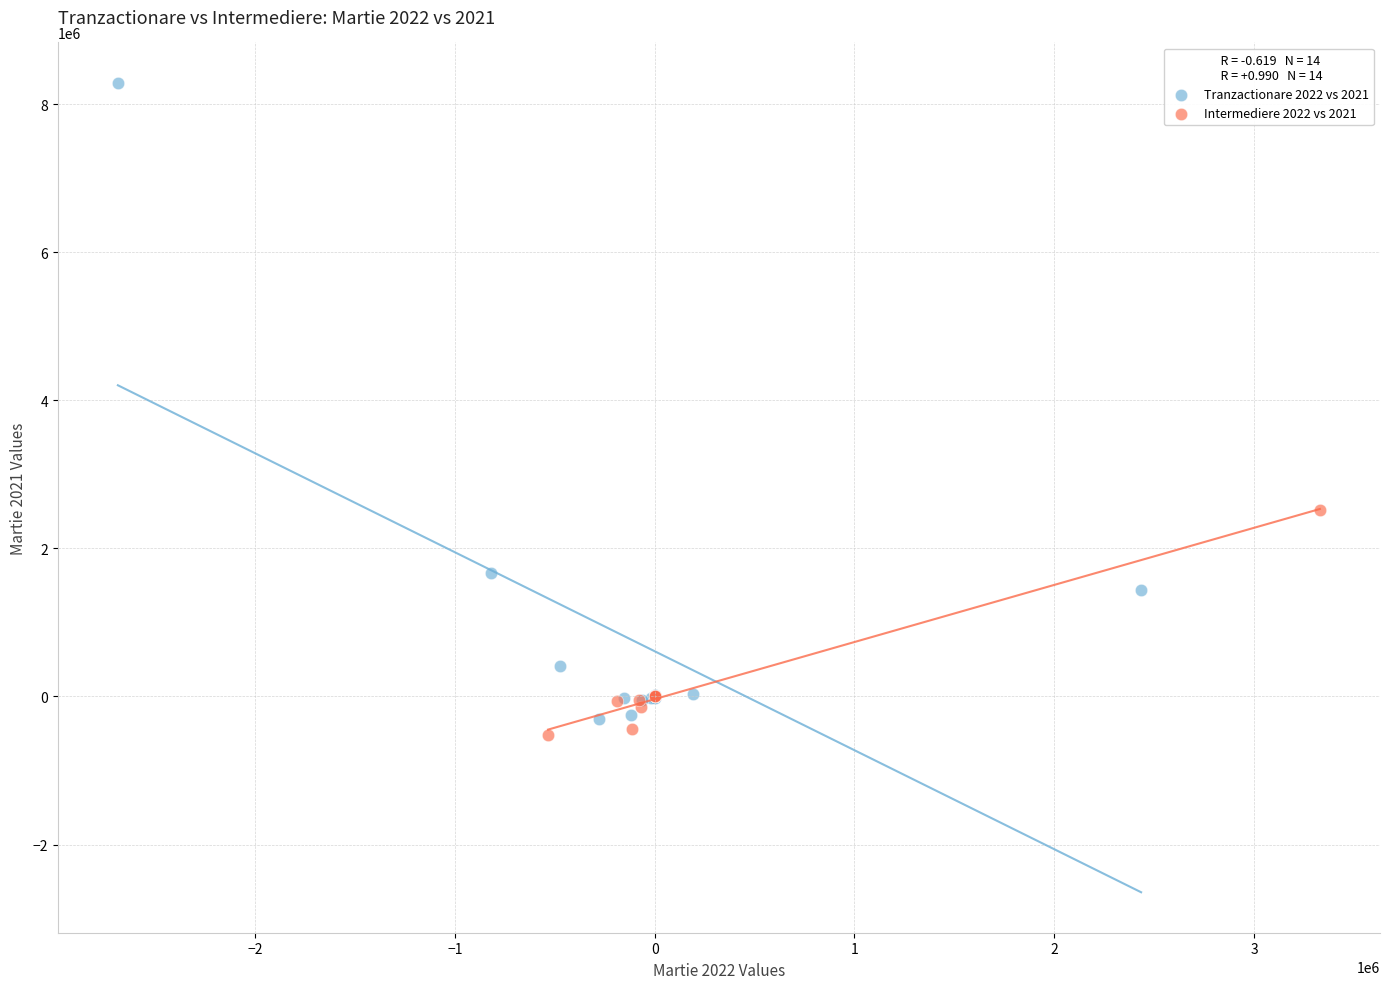

Which series contains the highest Y value?

Tranzactionare 2022 vs 2021